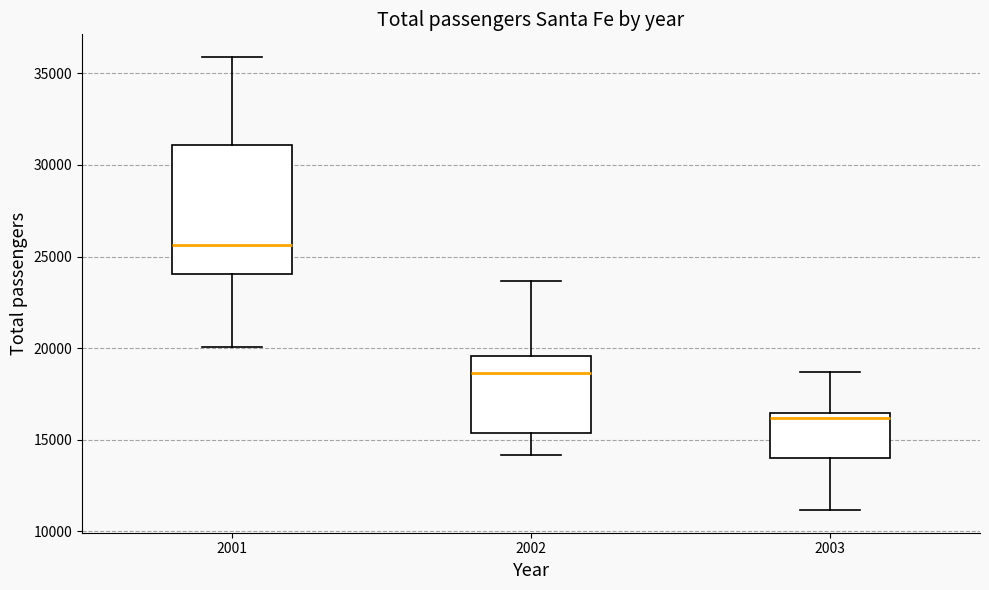

Which box is the tallest, from its lower edge to its upper edge?

2001